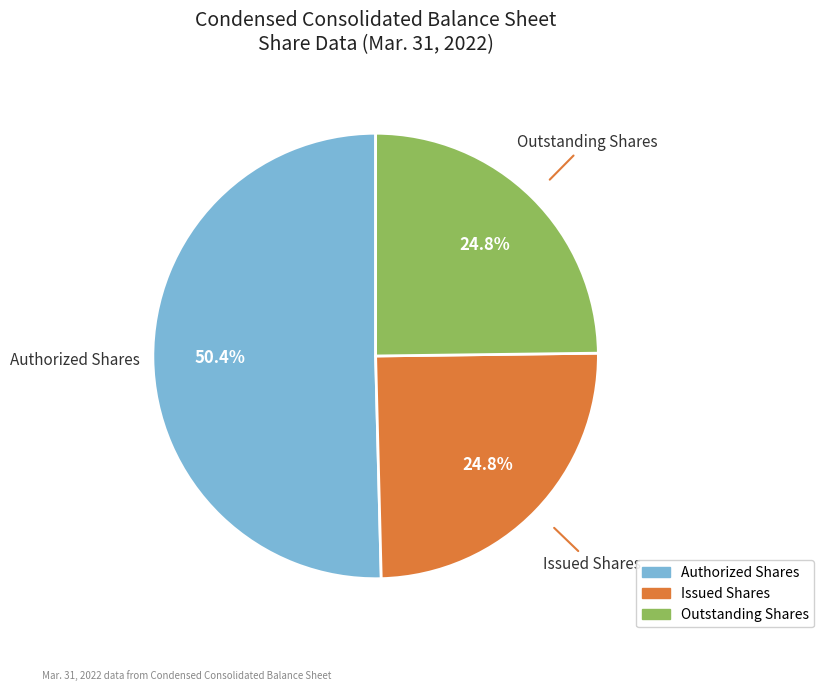

Is there a majority slice in this chart?

Yes